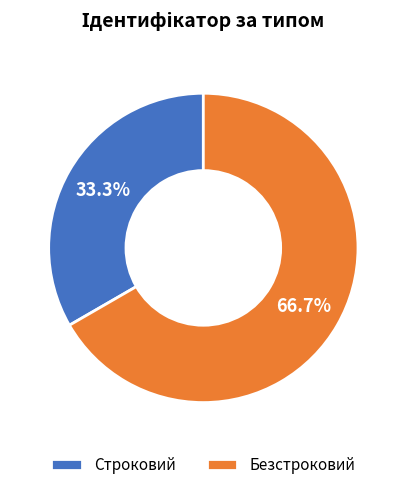

How many segments does this pie chart have?

2